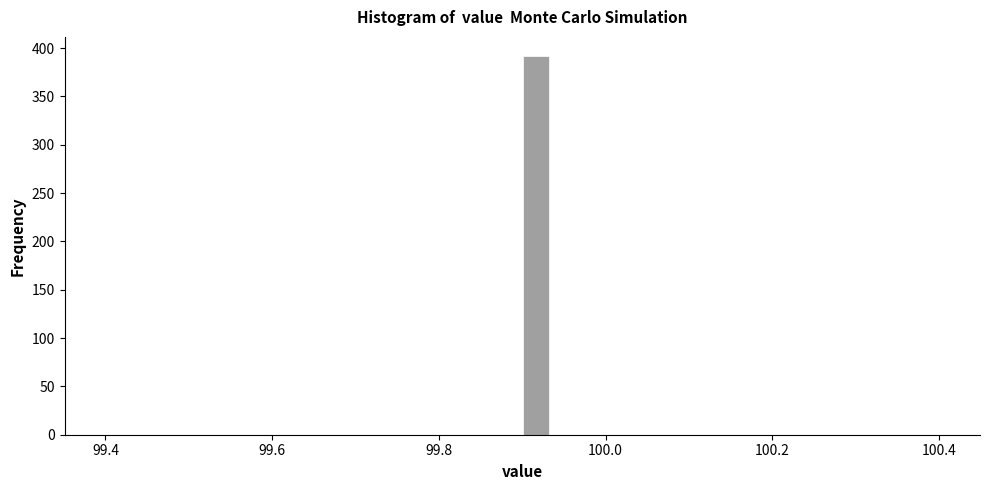

Around what value on the x-axis is the tallest bar? Give the approximate position of its centre, as read against the axis.

99.92